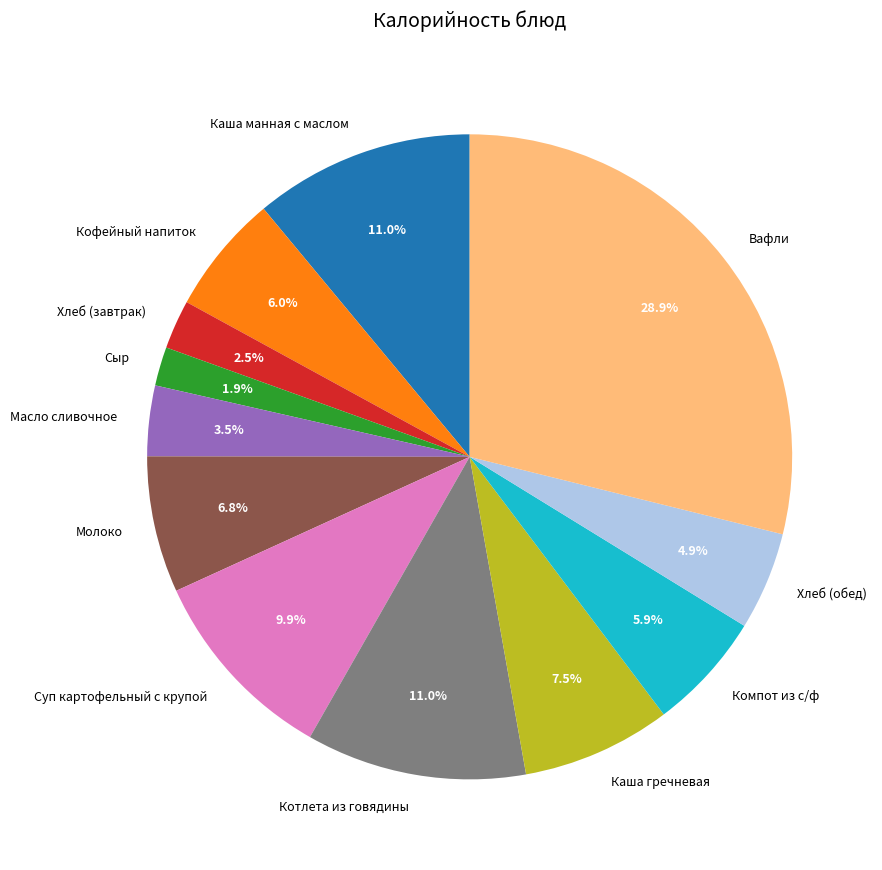

How many segments does this pie chart have?

12